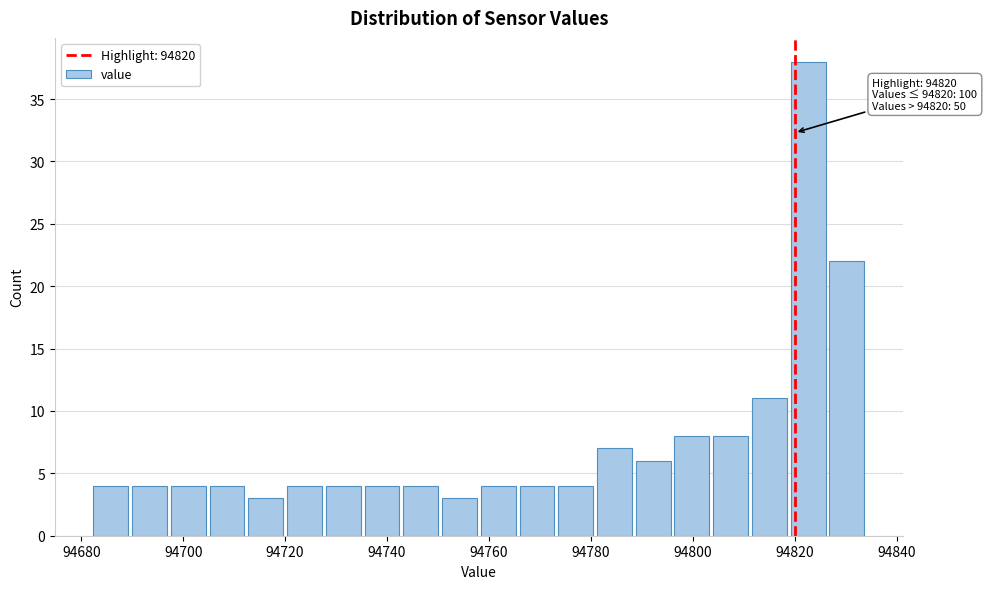

Around what value on the x-axis is the tallest bar? Give the approximate position of its centre, as read against the axis.

94822